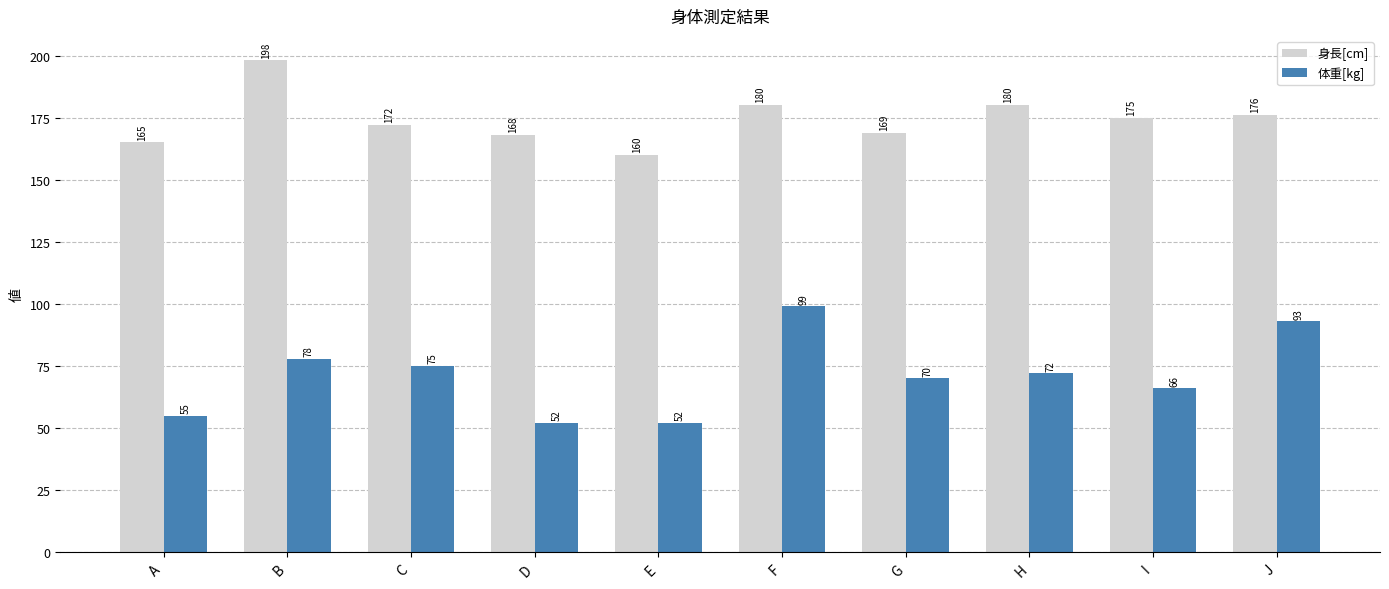

At which label does 体重[kg] first exceed 72?

B